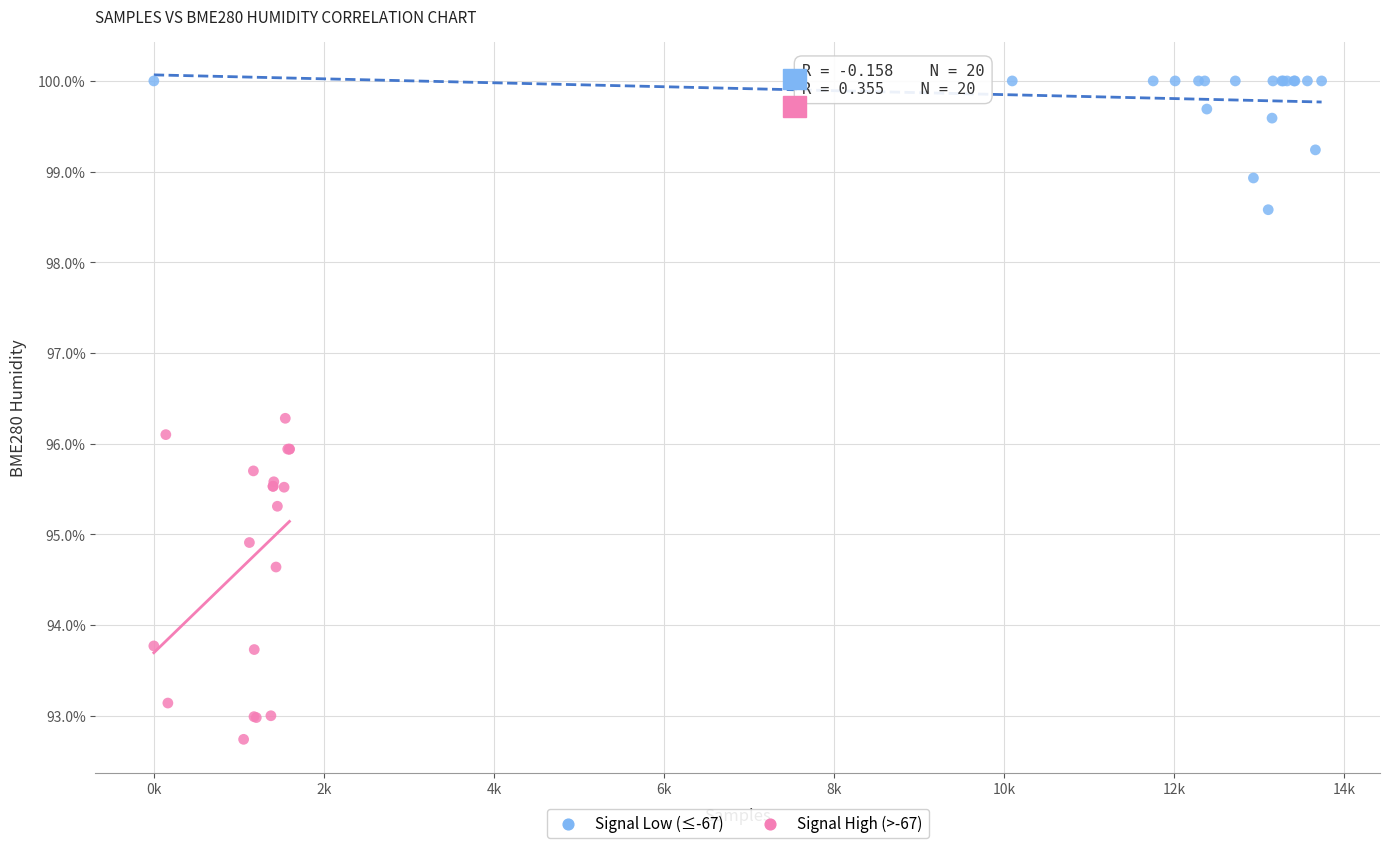

Which series reaches the minimum Y coordinate?

Signal High (>-67)